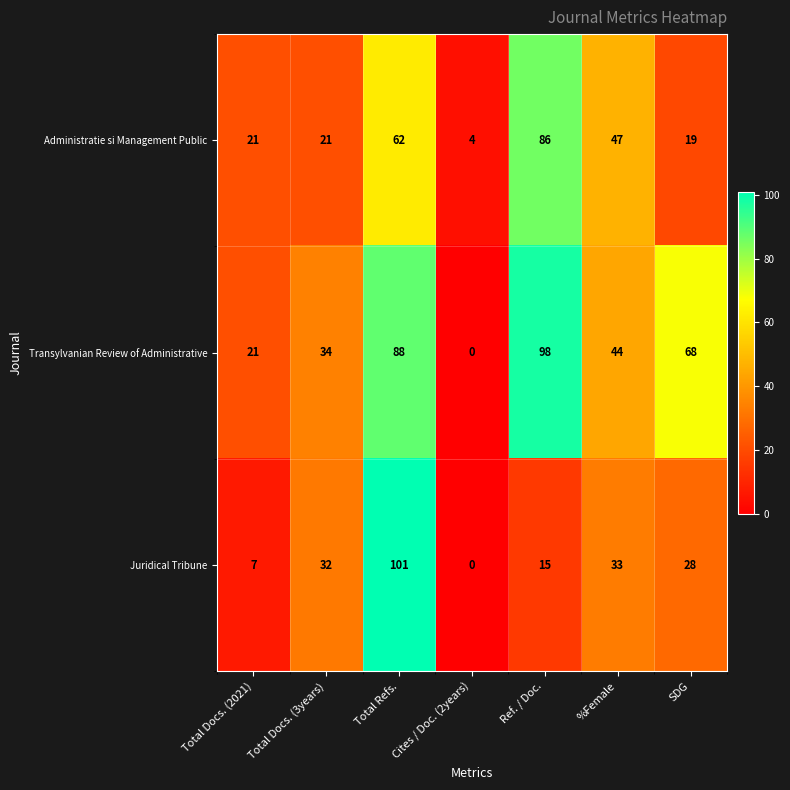

What is the difference between the highest and lowest values at Cites / Doc. (2years)?

4